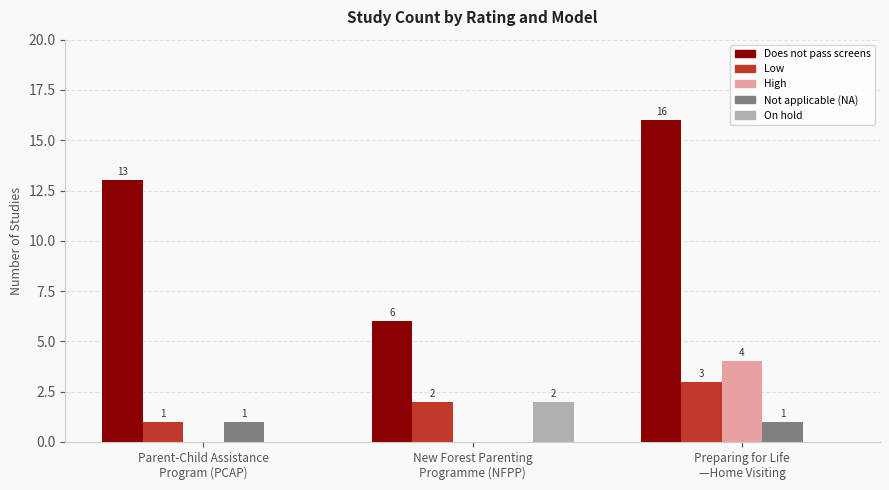

What is the sum of all High values?

4